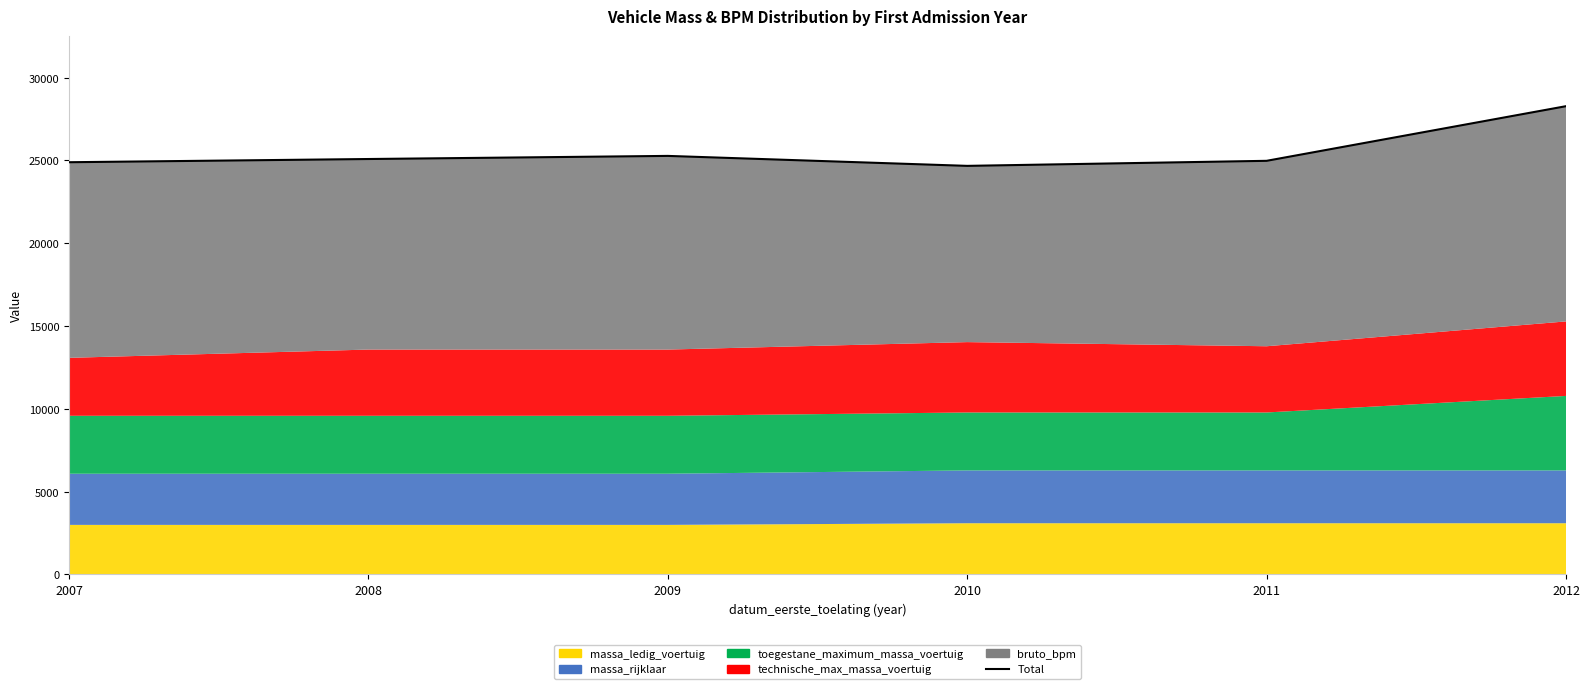

List the labels in order of value, smallest first.

2010, 2007, 2011, 2008, 2009, 2012